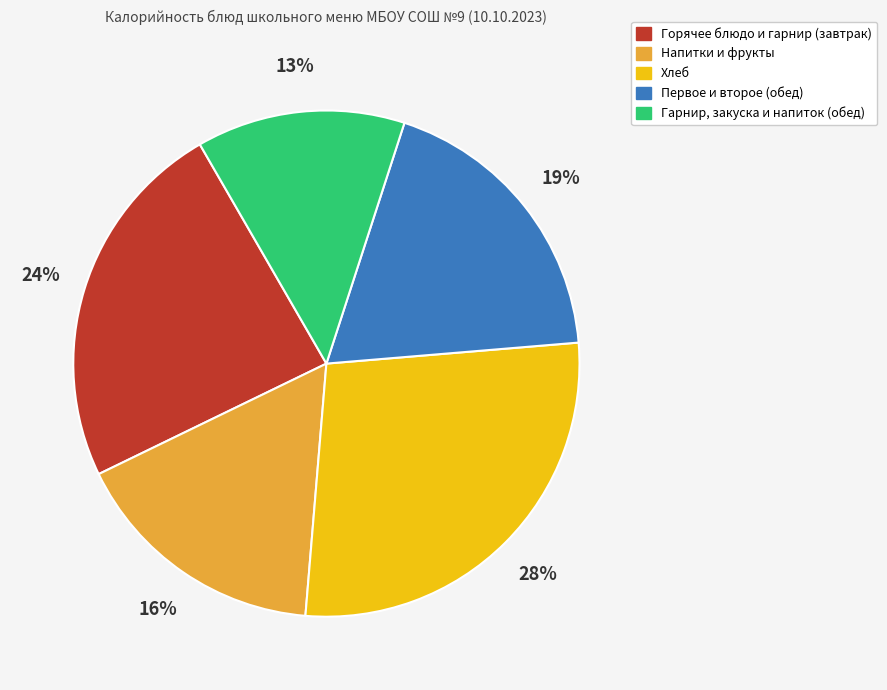

Is there a majority slice in this chart?

No